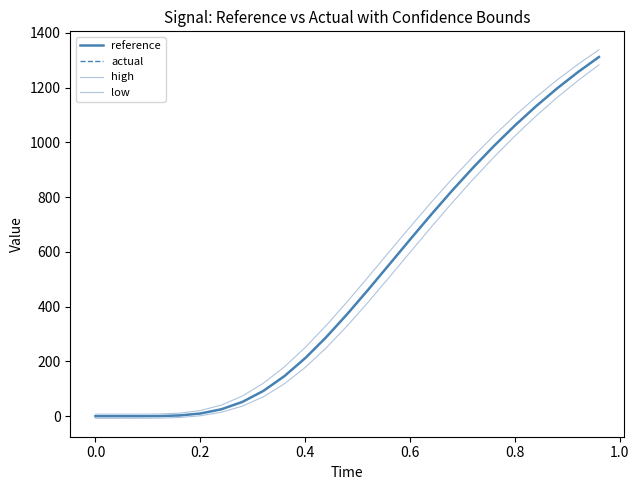

True or false: high has more than 2 points higher than both neighbors.

False